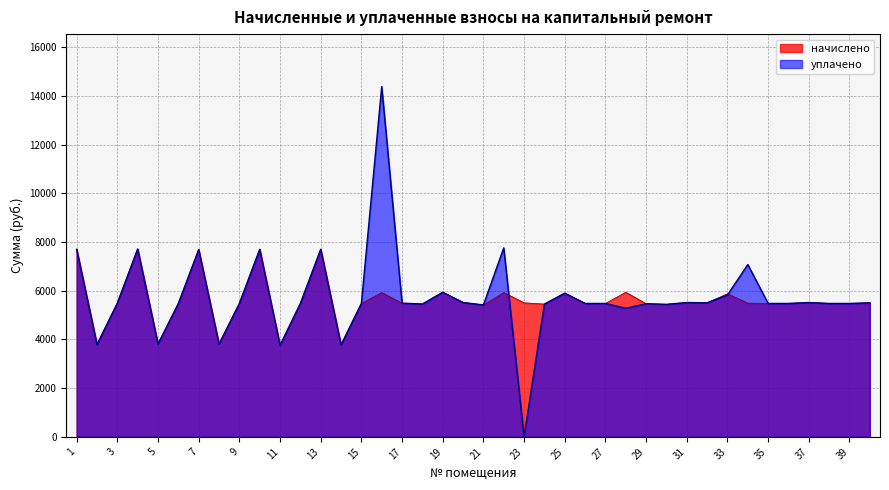

True or false: начислено and уплачено intersect in this chart.

True